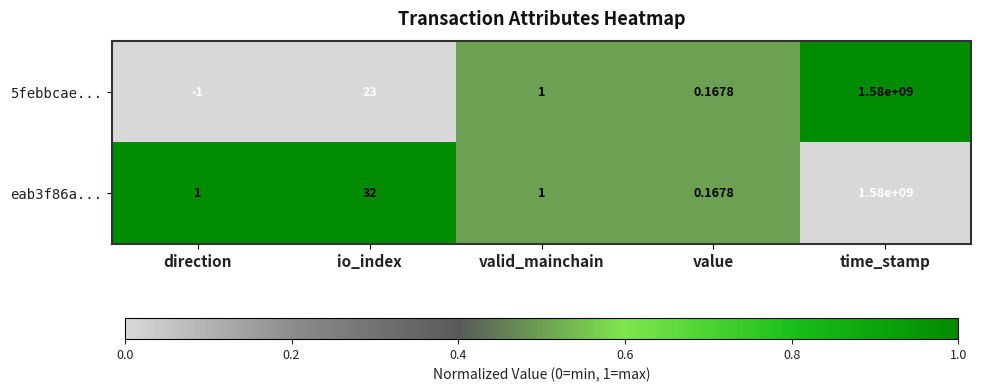

Where is 5febbcae... nearest to the value 789999999?

io_index